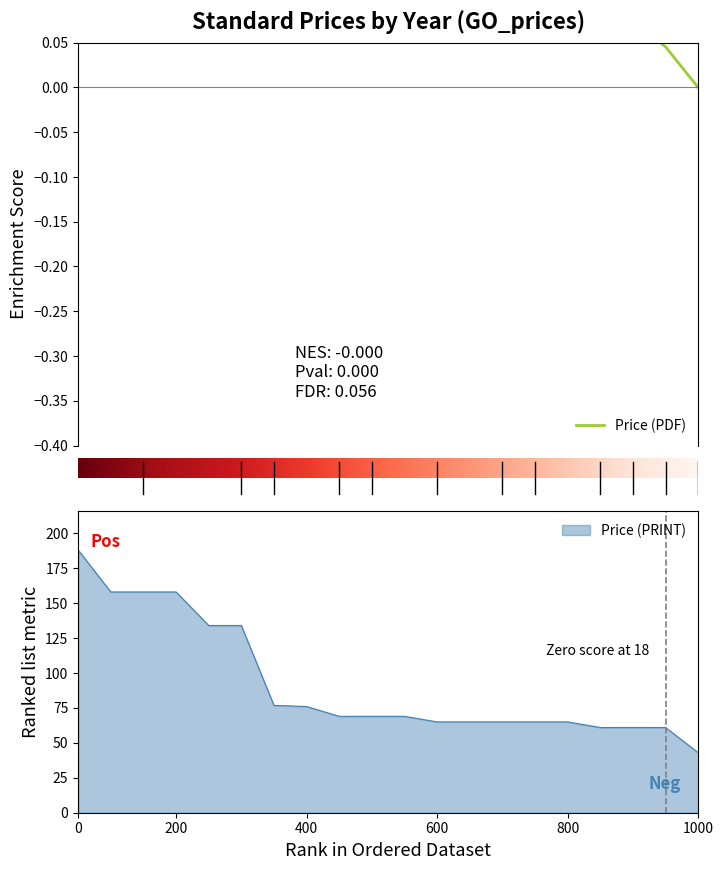

Is it true that Price (PRINT) equals 76.0 at 400?

True